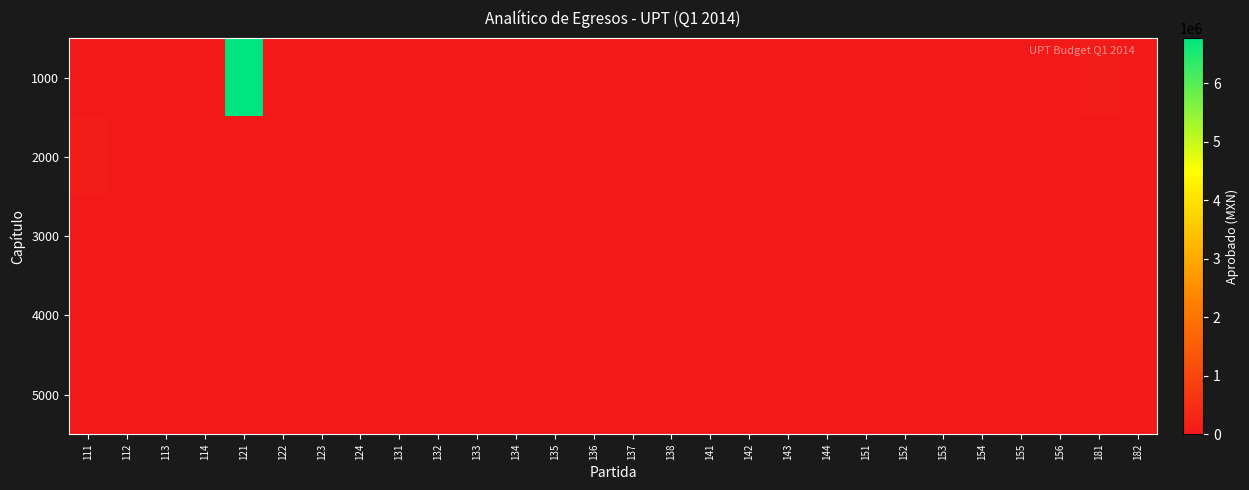

Which series has the largest total across all categories?

1000